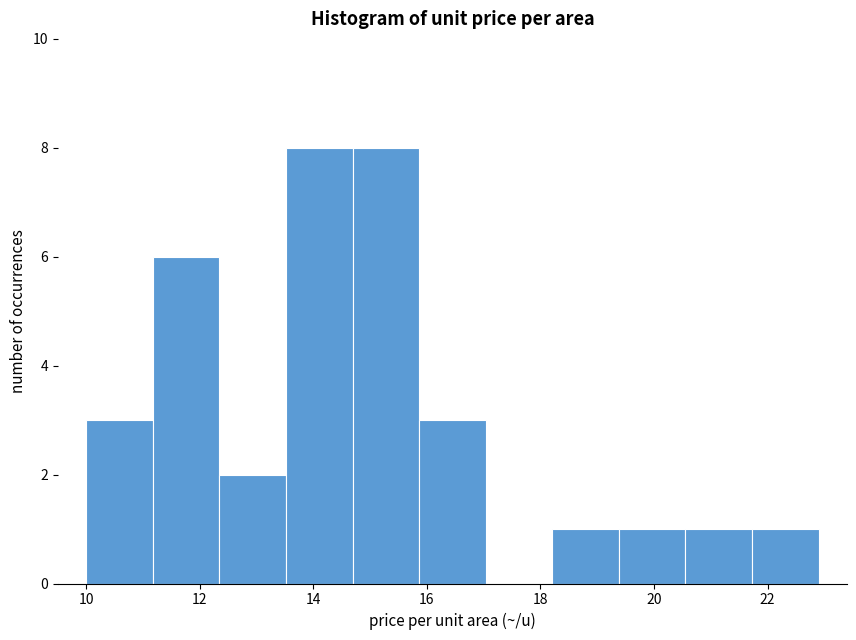

Reading left to right, list every bar in this chart as the range it spans on the x-axis followed by its height. Neither the bar edges nor the heights are printed on the chart, so give them approximately, as read against the axes.

10.0 to 11.2: 3
11.2 to 12.4: 6
12.4 to 13.6: 2
13.6 to 14.6: 8
14.6 to 15.8: 8
15.8 to 17.0: 3
17.0 to 18.2: 0
18.2 to 19.4: 1
19.4 to 20.6: 1
20.6 to 21.8: 1
21.8 to 23.0: 1